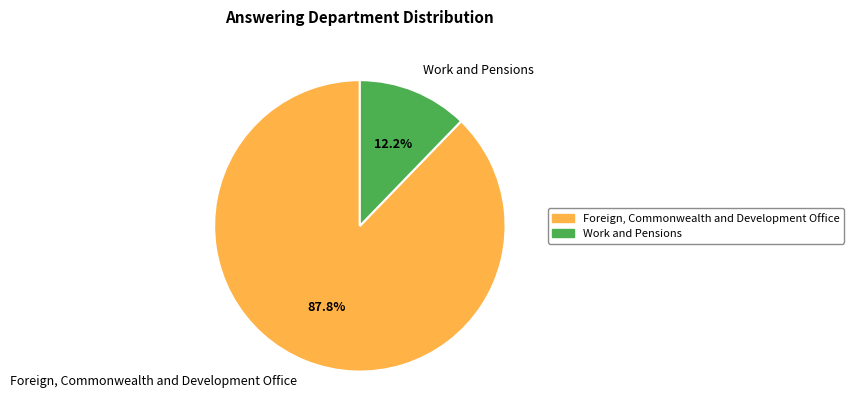

To the nearest percent, what is the difference between the largest and smallest slice percentages?

76%